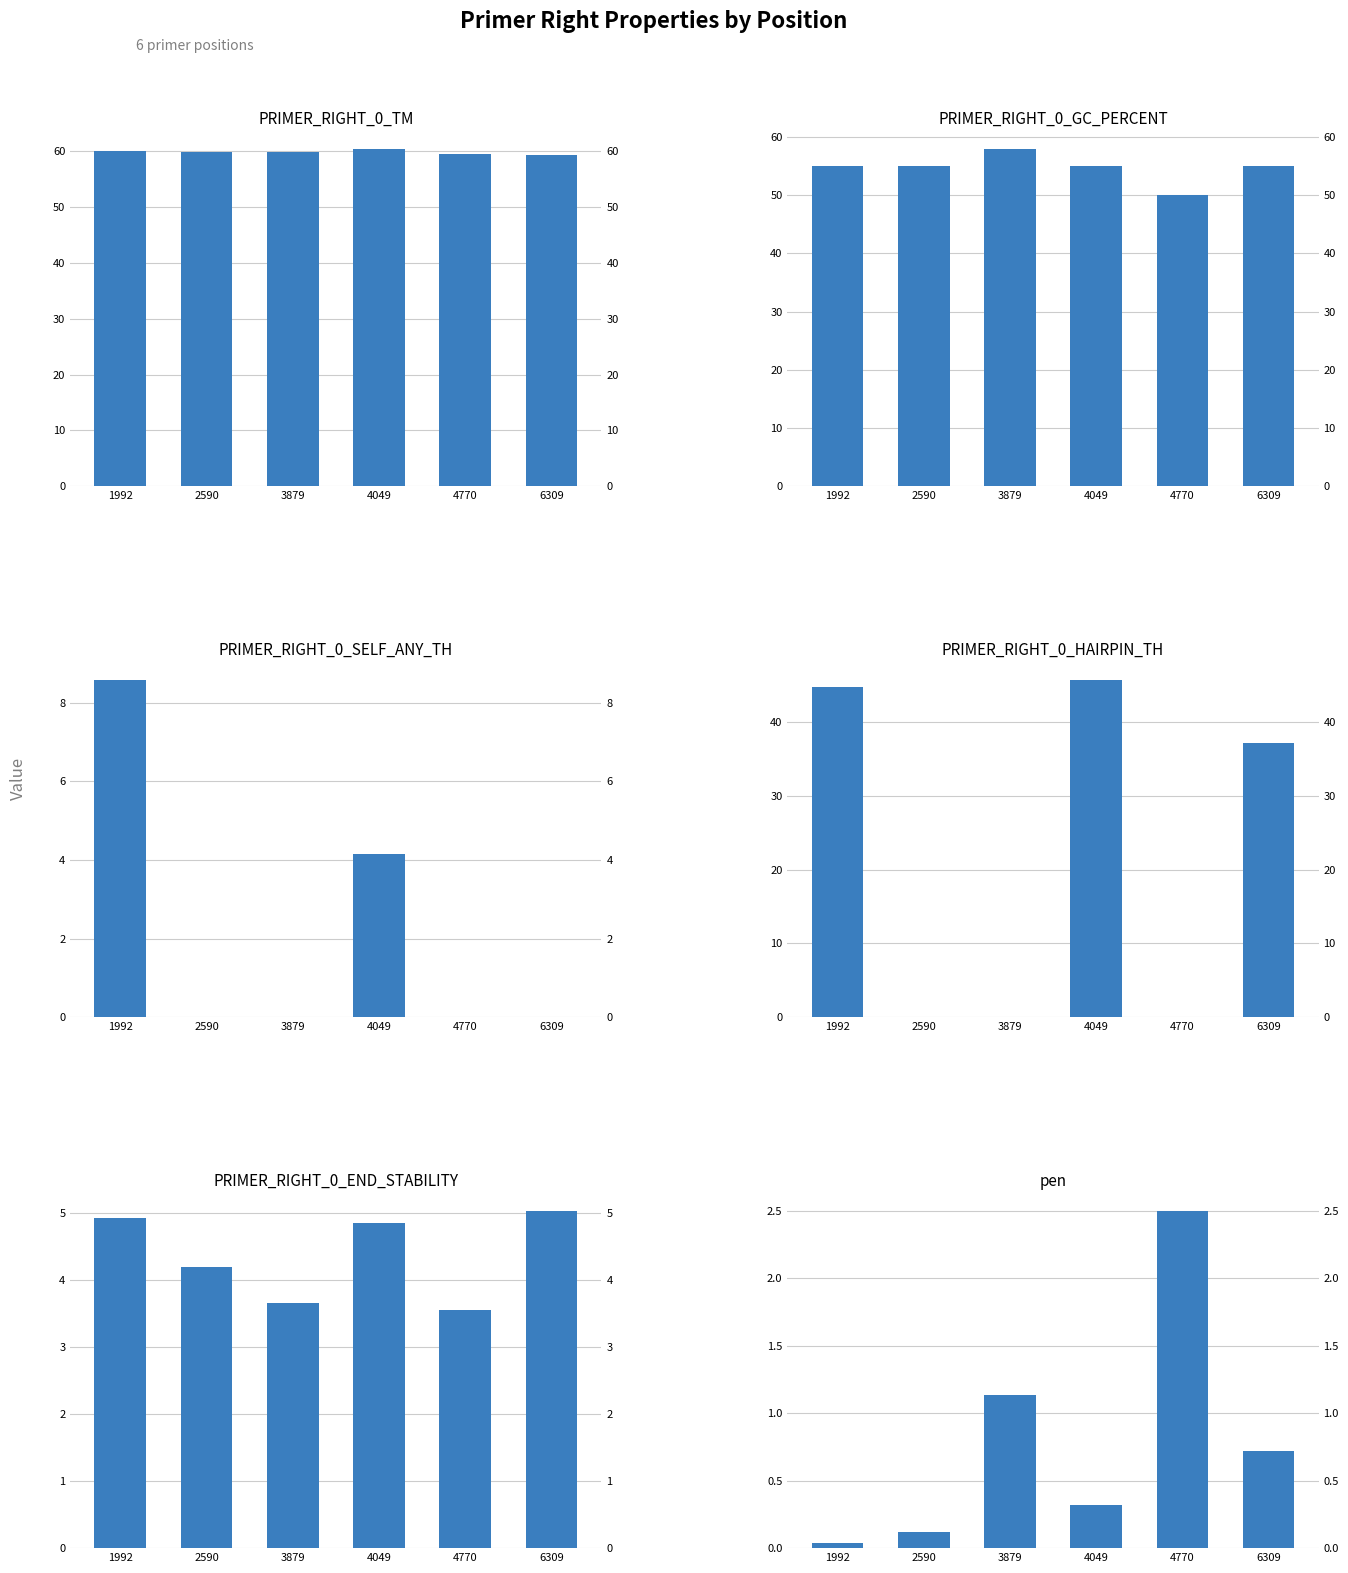

What is the sum of the PRIMER_RIGHT_0_GC_PERCENT values at 1992 and 3879?

112.9